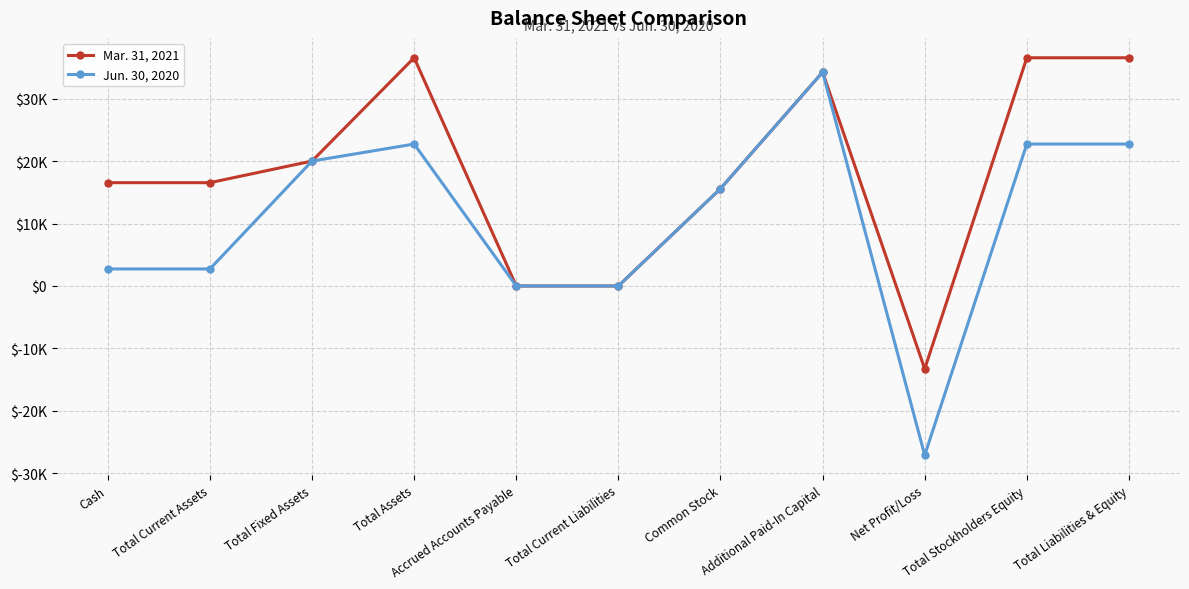

What are all the series names shown in the legend?

Mar. 31, 2021, Jun. 30, 2020